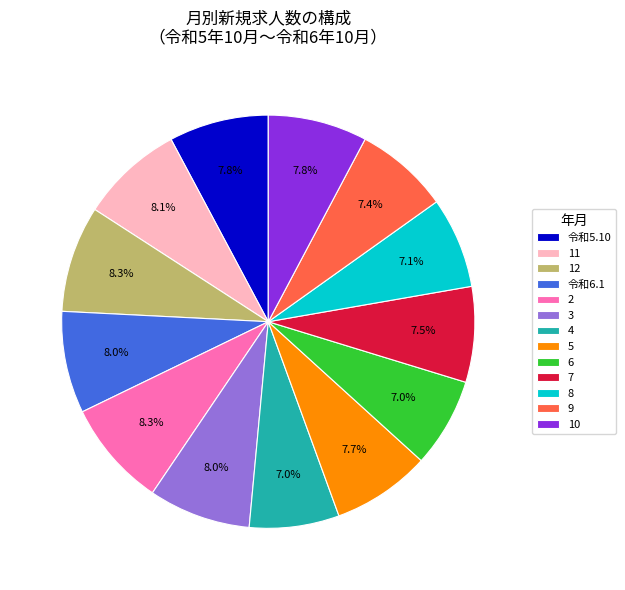

The 6 slice represents 7% of the pie. True or false?

True